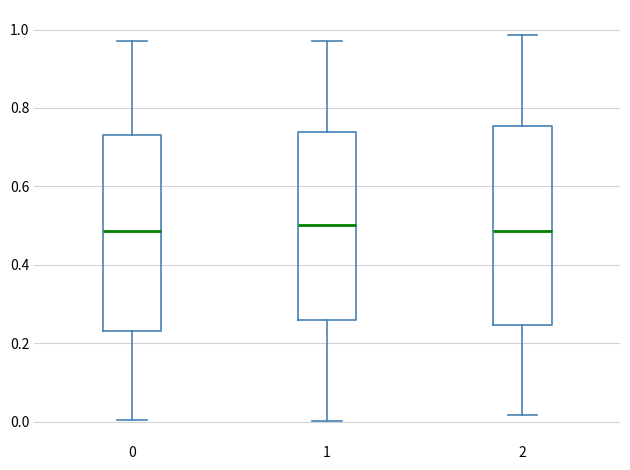

Reading left to right, read every box against the y-axis: the position of its median line, the range the box covers, and the ends of its whiskers. The values are not printed on the chart, so give them approximately, as read against the axis.

0: median 0.48, box 0.24 to 0.74, whiskers 0.00 to 0.98
1: median 0.50, box 0.26 to 0.74, whiskers 0.00 to 0.98
2: median 0.48, box 0.24 to 0.76, whiskers 0.02 to 0.98